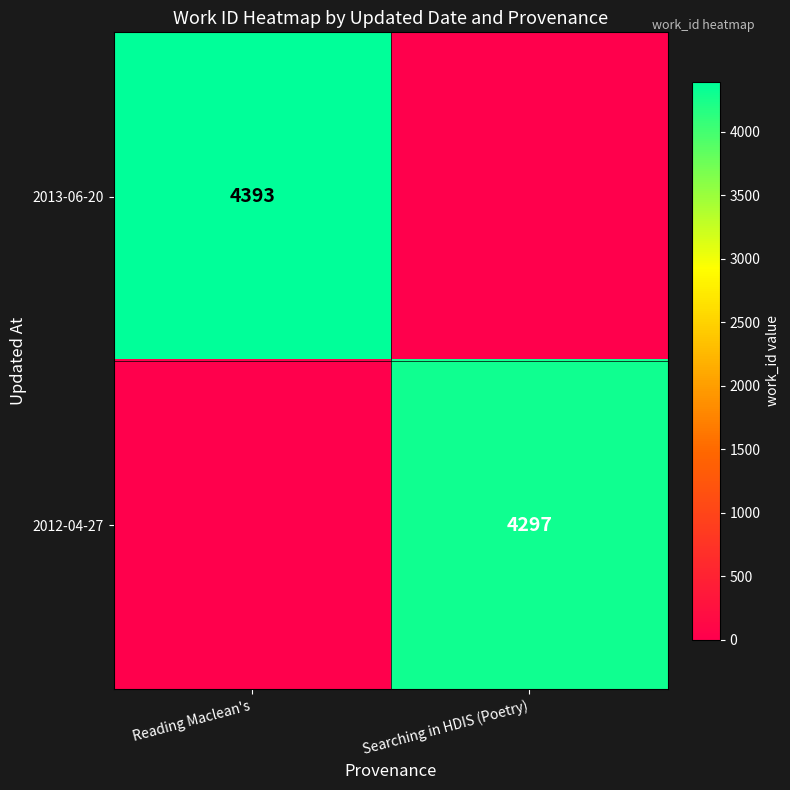

True or false: 2012-04-27 has a value of 2793 at Searching in HDIS (Poetry).

False